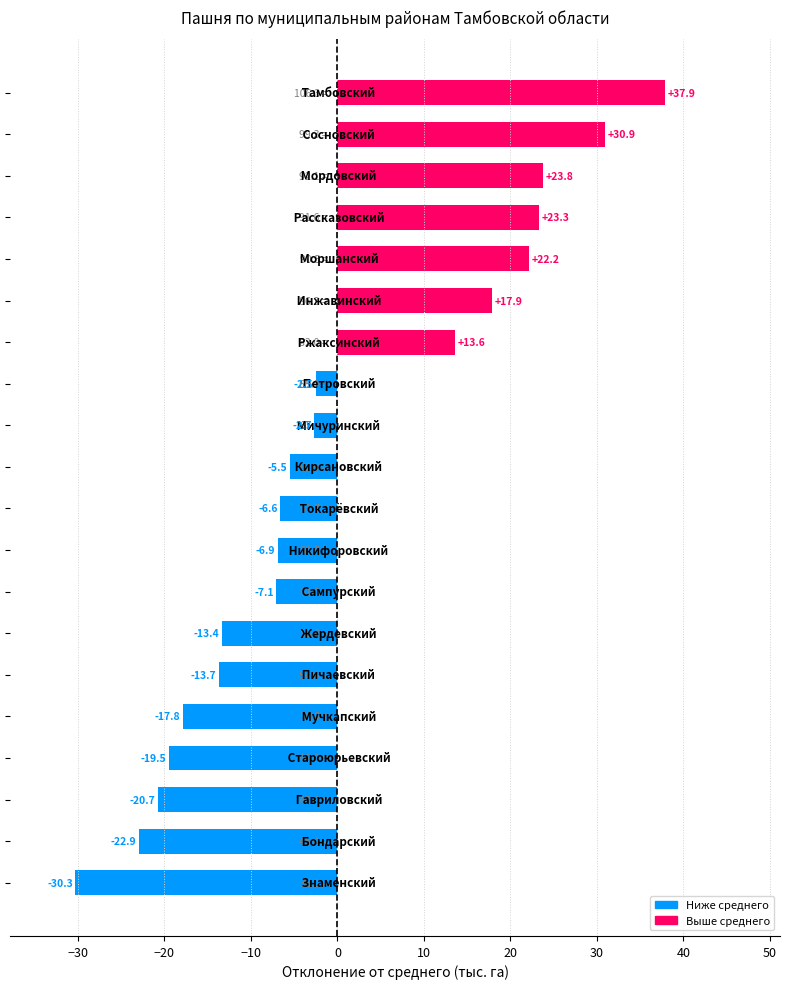

What is the greatest value displayed?

37.9